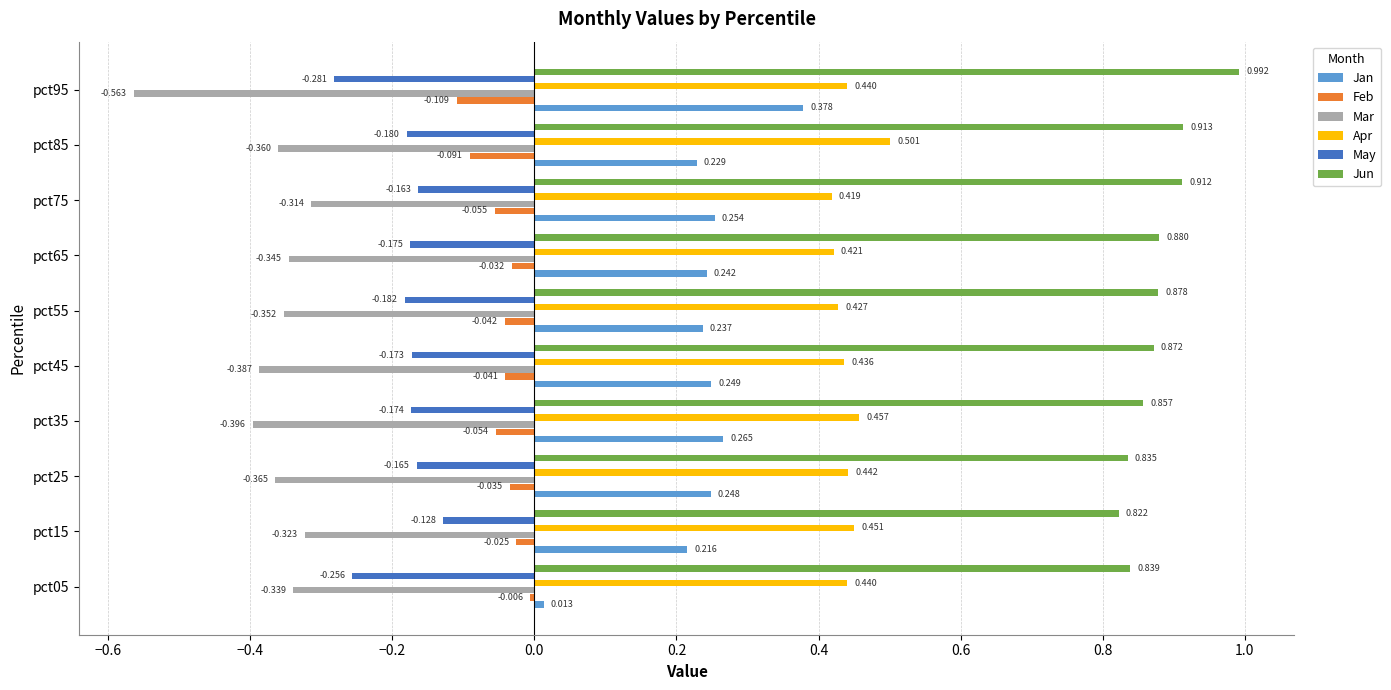

Which series has the widest spread of values?

Jan